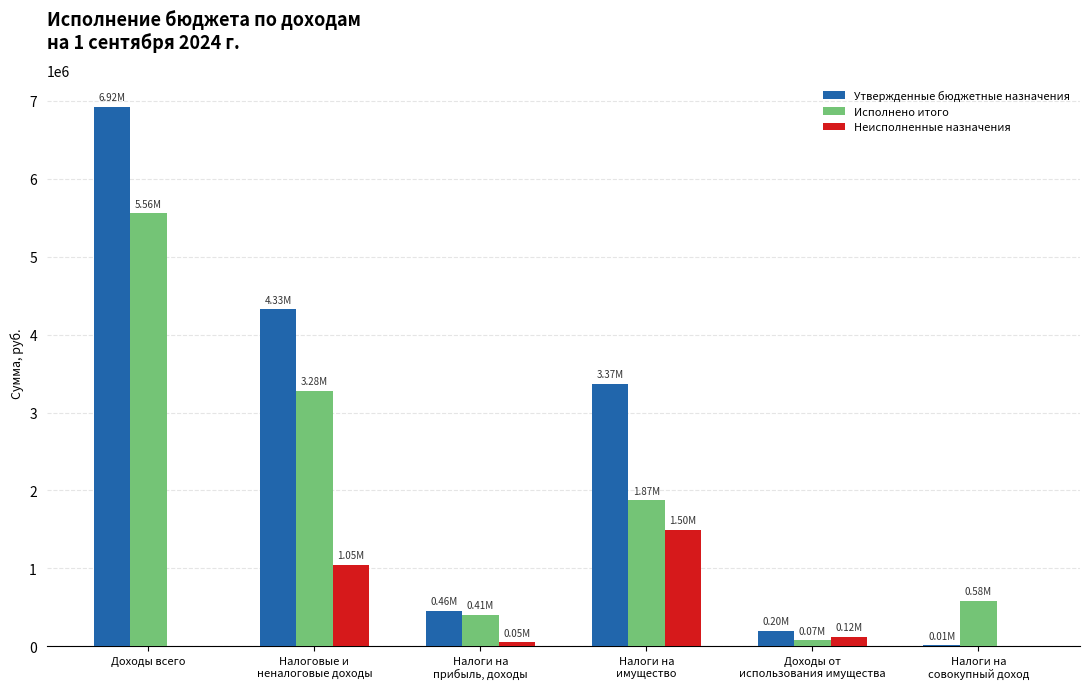

Is it true that Неисполненные назначения equals 0.0 at Налоги на
совокупный доход?

True